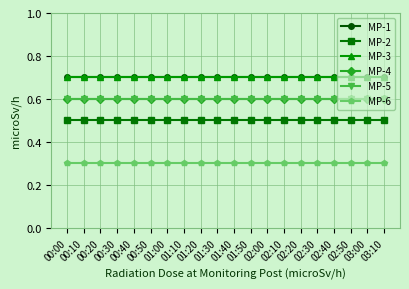

True or false: MP-3 and MP-2 cross at least once.

False